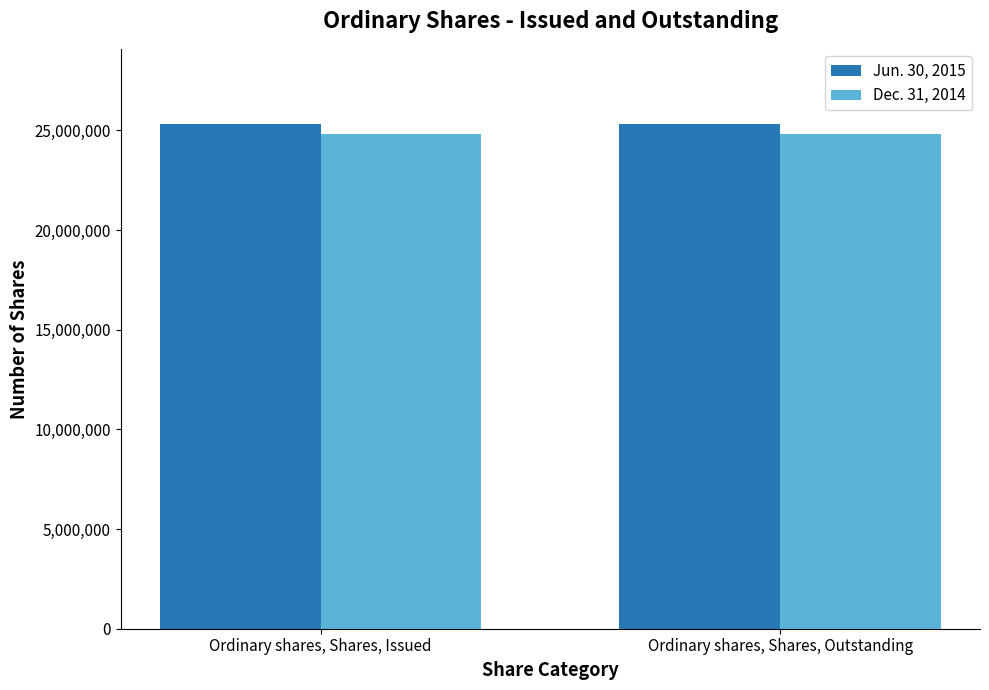

What is the average value of the Jun. 30, 2015 series?

25301132